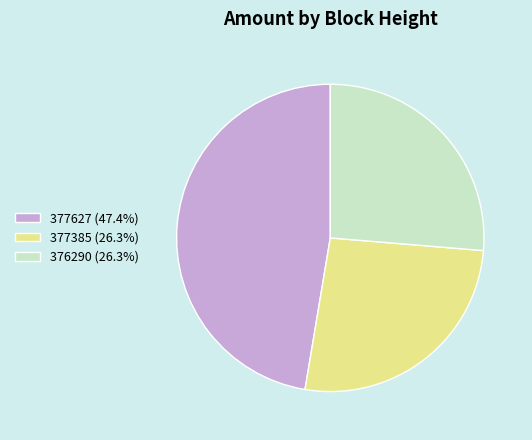

Approximately how many times larger is the value at 377627 (47.4%) compared to 376290 (26.3%)?

1.8